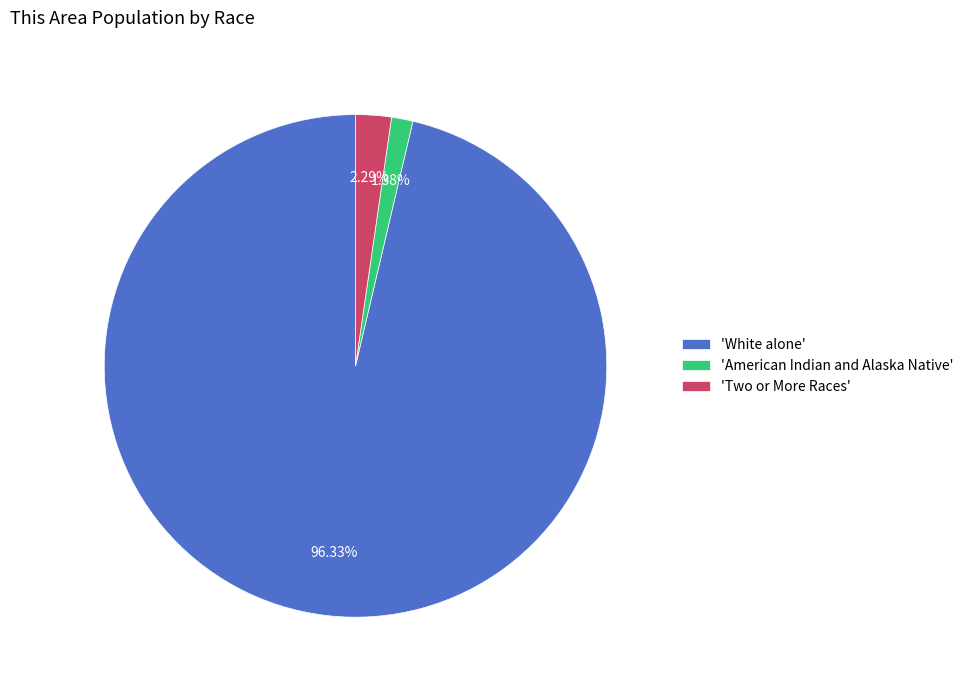

Do 'White alone' and 'American Indian and Alaska Native' together represent more than half of the pie?

Yes